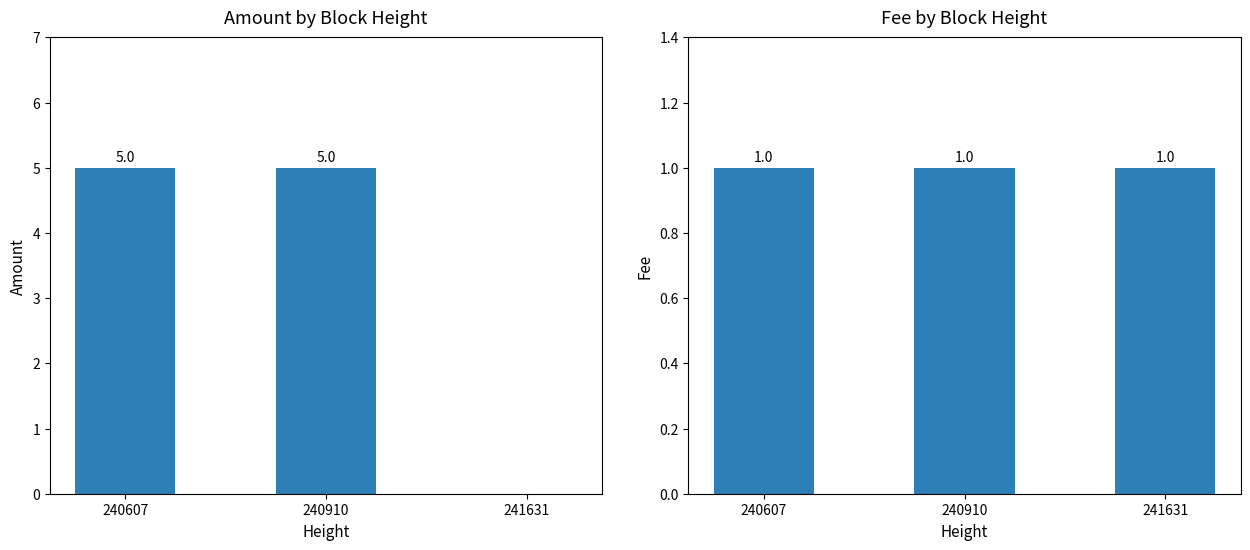

Which series has the widest spread of values?

Amount